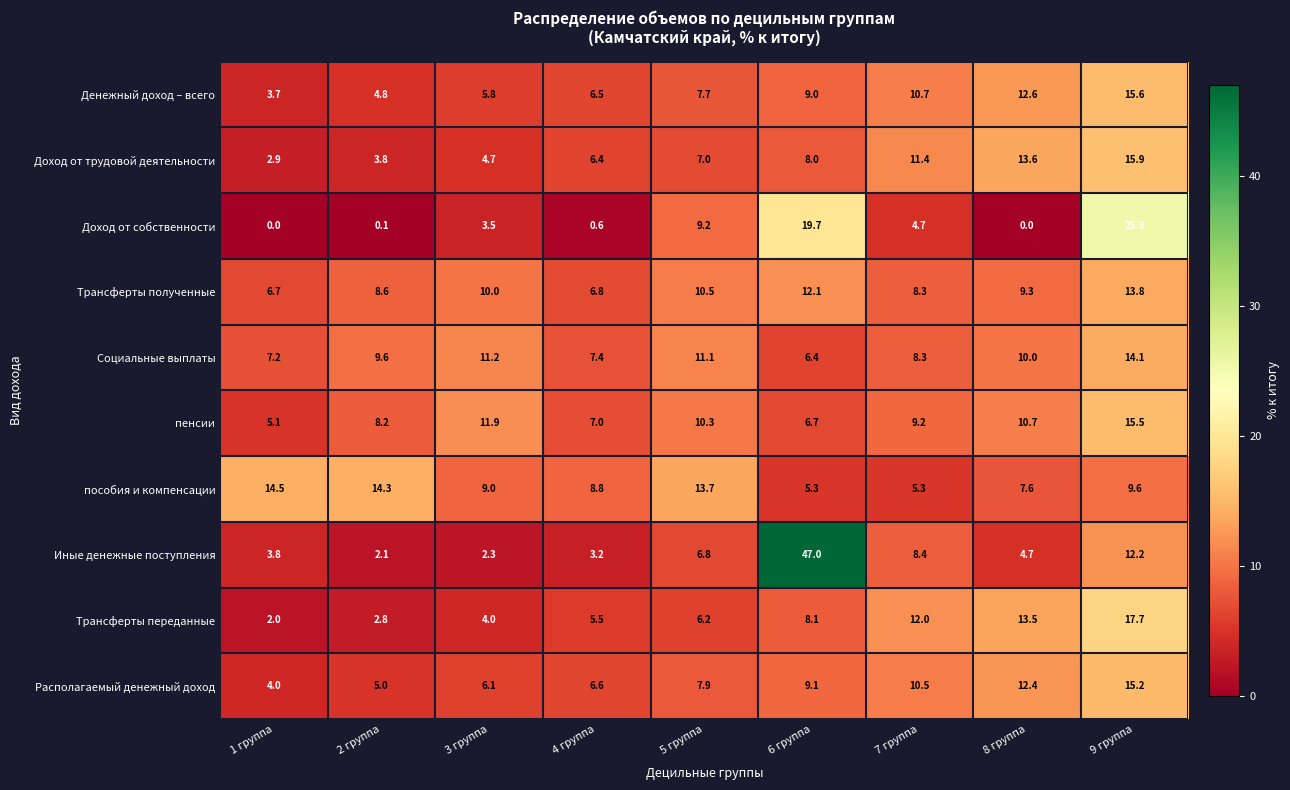

Count the number of categories in the chart.

9